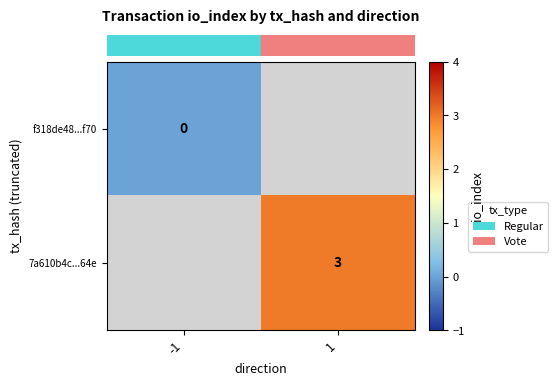

Where is row_0 nearest to the value 0?

-1